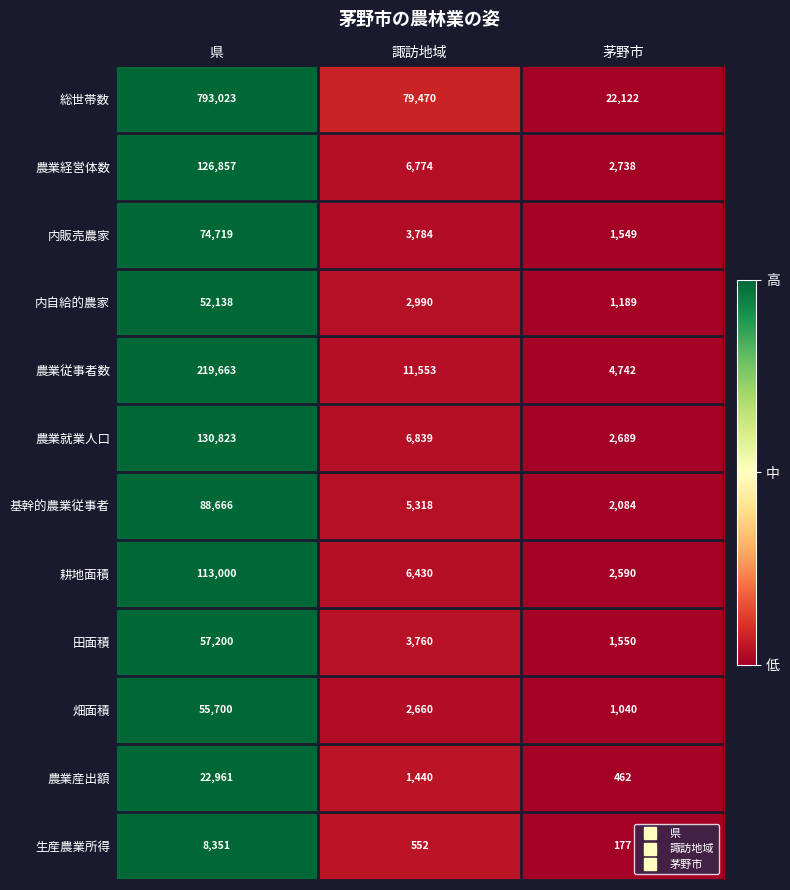

What is the average value of the 農業産出額 series?

8288